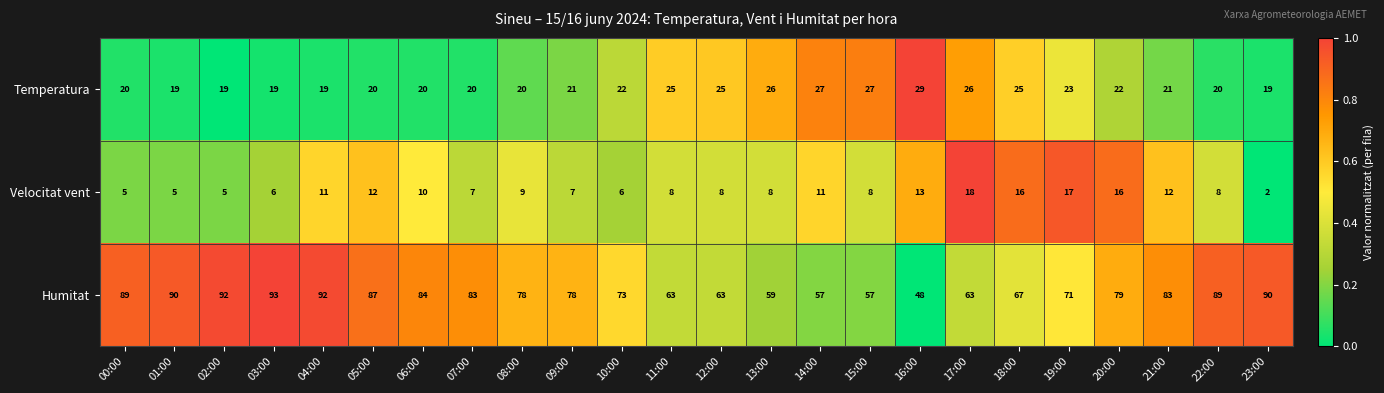

How many distinct data groups are displayed?

3